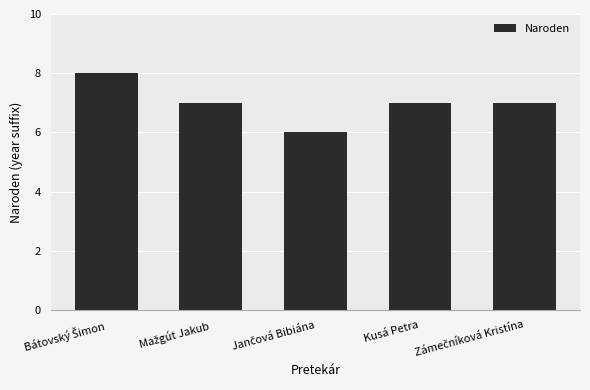

How many distinct data groups are displayed?

1